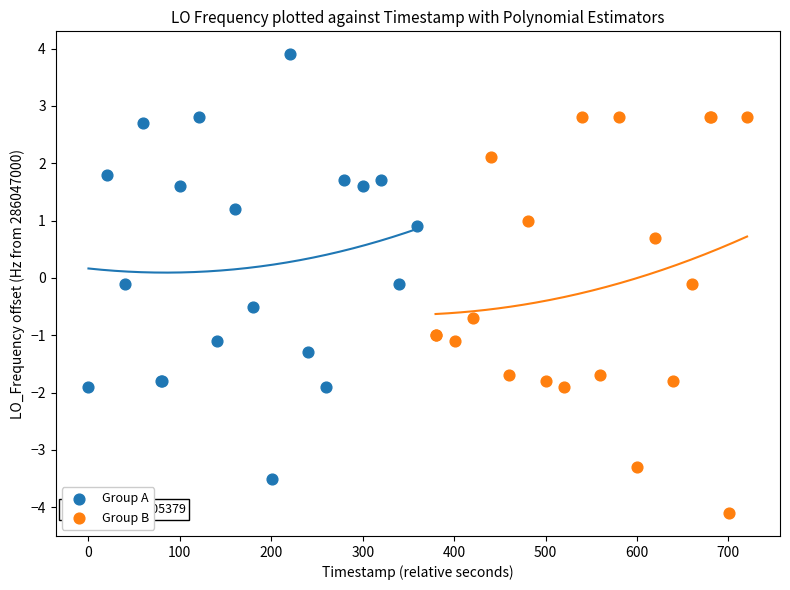

Which series reaches the minimum Y coordinate?

Group B